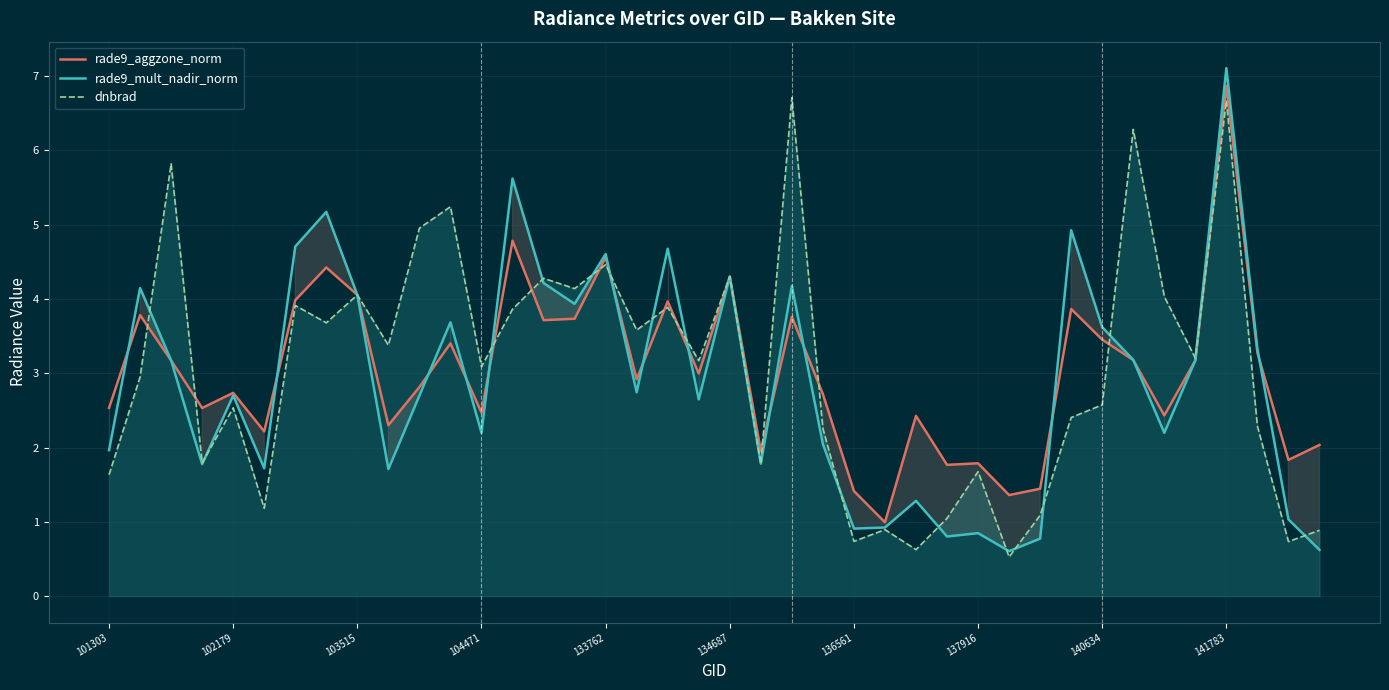

What value does the rade9_aggzone_norm series have at 140634?

3.5